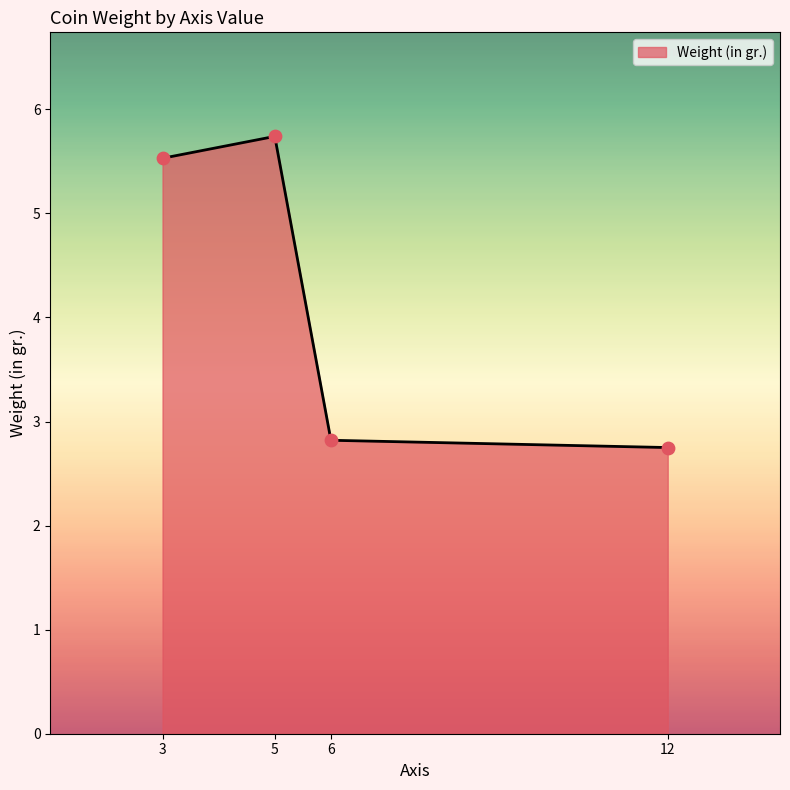

Approximately how many times larger is the value at 5 compared to 6?

2.0